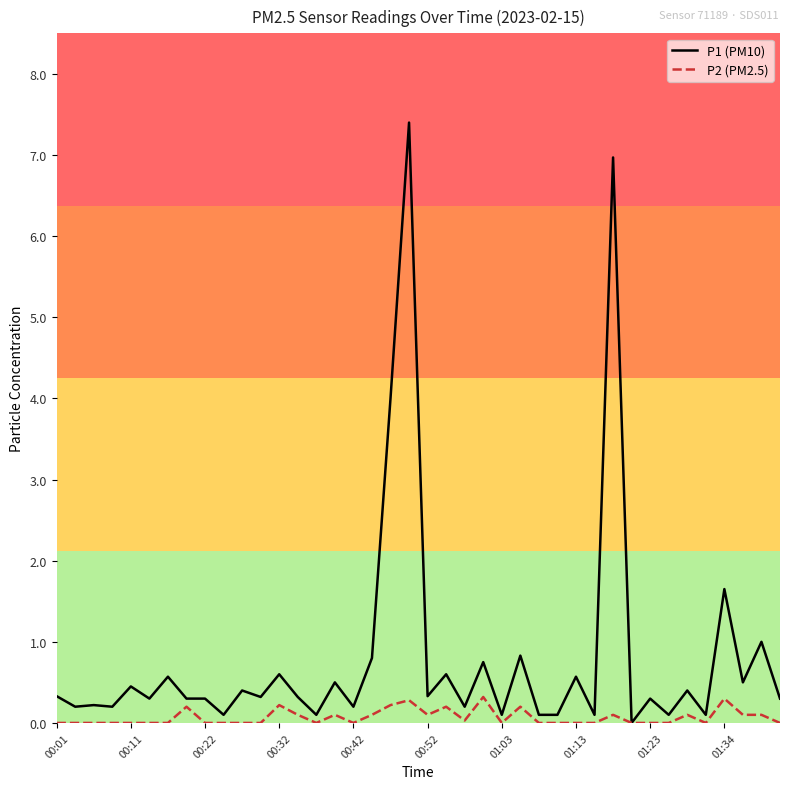

Which series has the largest total across all categories?

P1 (PM10)